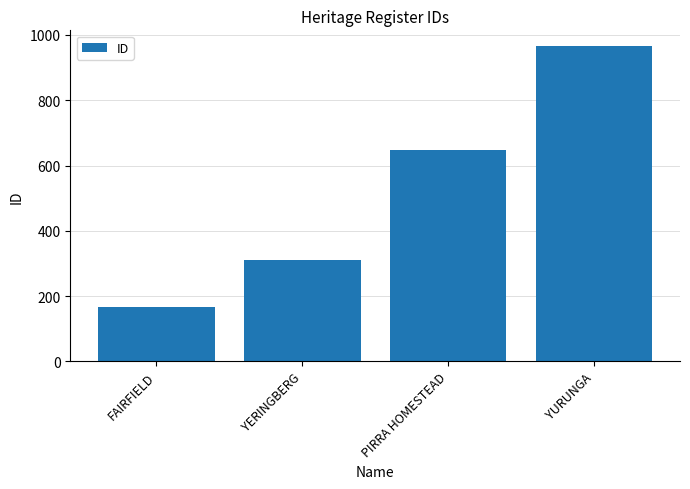

The chart shows a value of 647 at PIRRA HOMESTEAD. True or false?

True